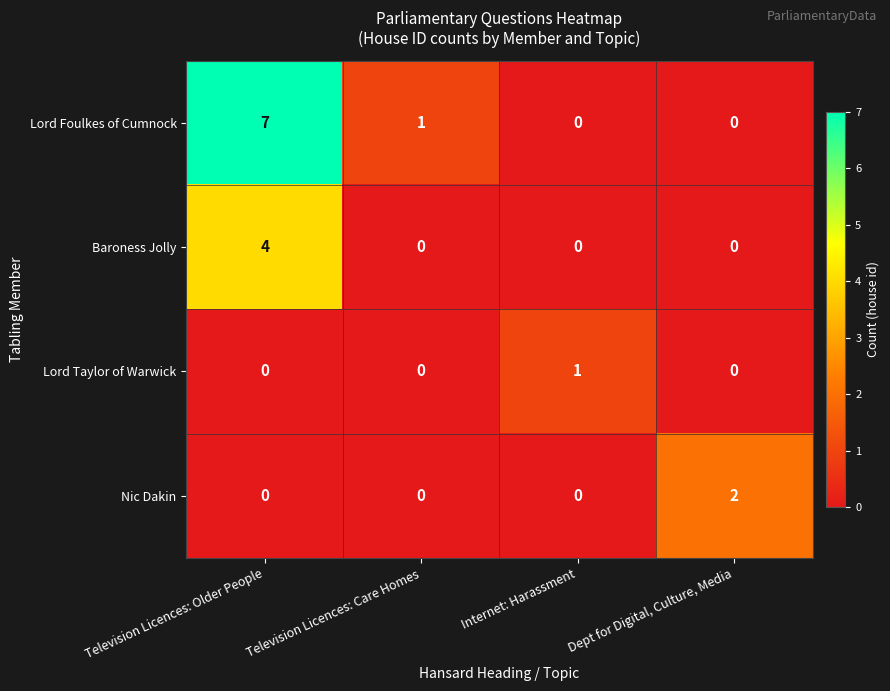

Count the Lord Taylor of Warwick values in the range 0 to 1.

4